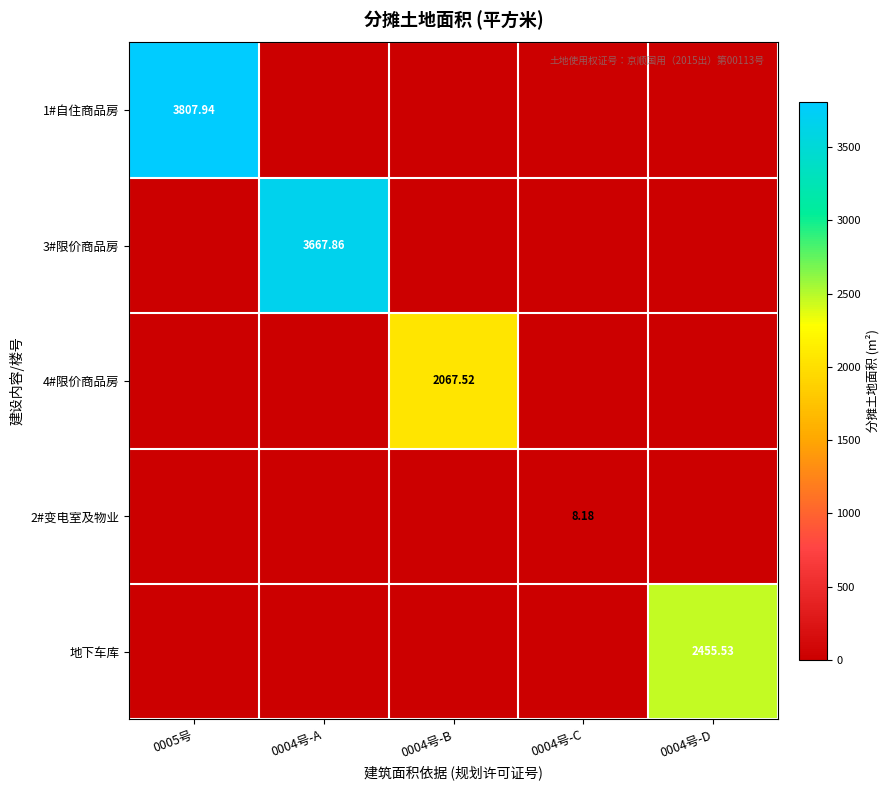

What is the highest value of the 地下车库 series?

2455.5